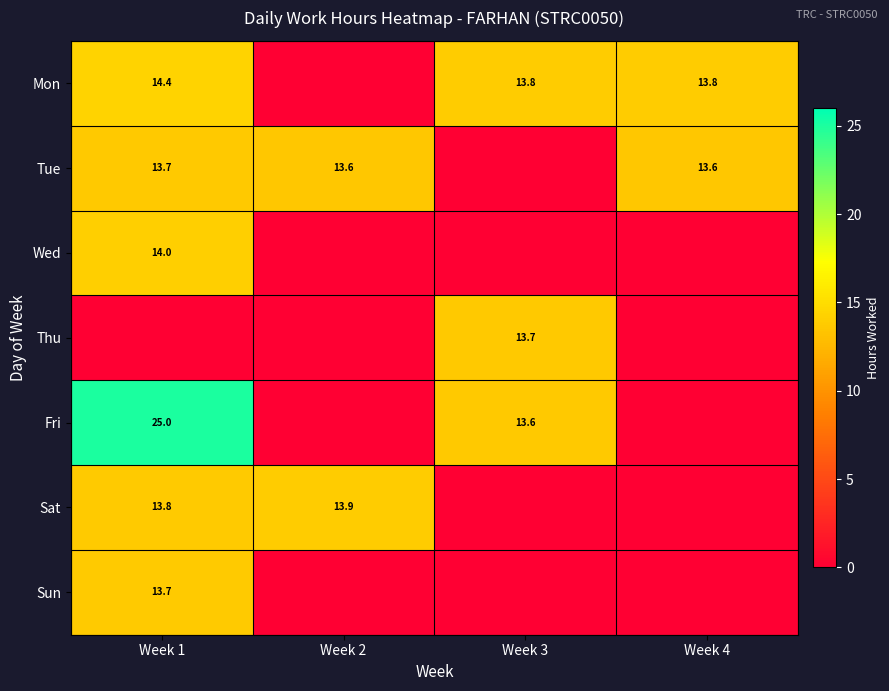

The Thu series shows 13.7 at Week 3. True or false?

True